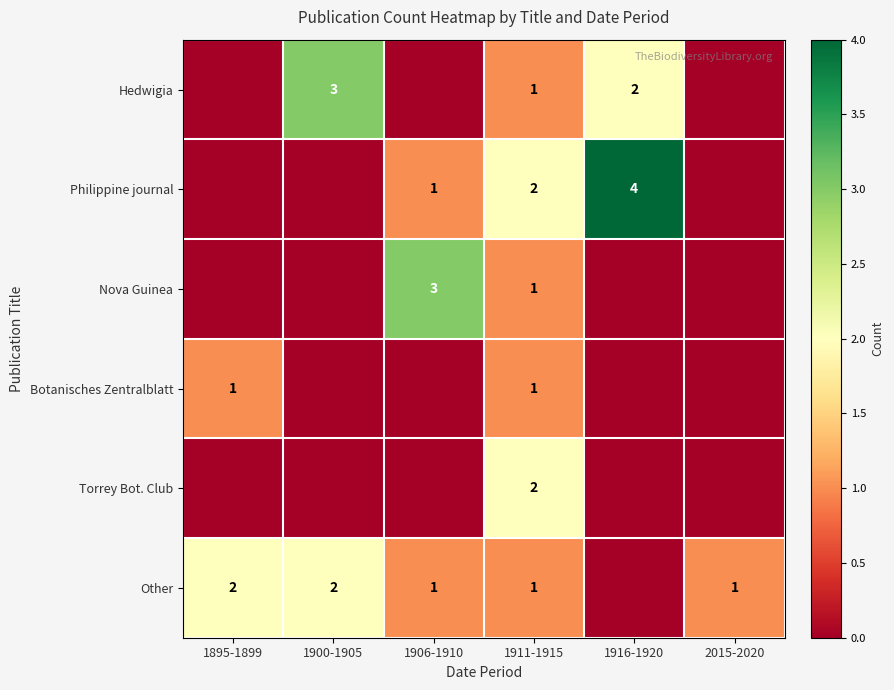

The Other series shows 1 at 1911-1915. True or false?

True